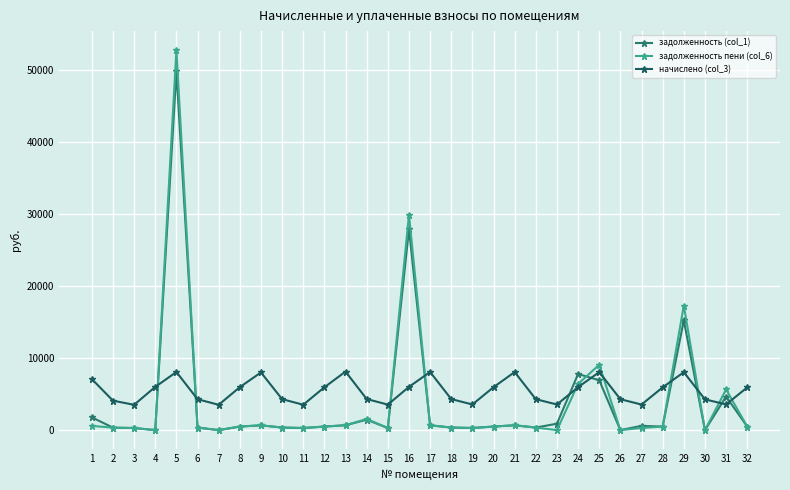

Between which two adjacent categories do начислено (col_3) and задолженность пени (col_6) first intersect?

4 and 5